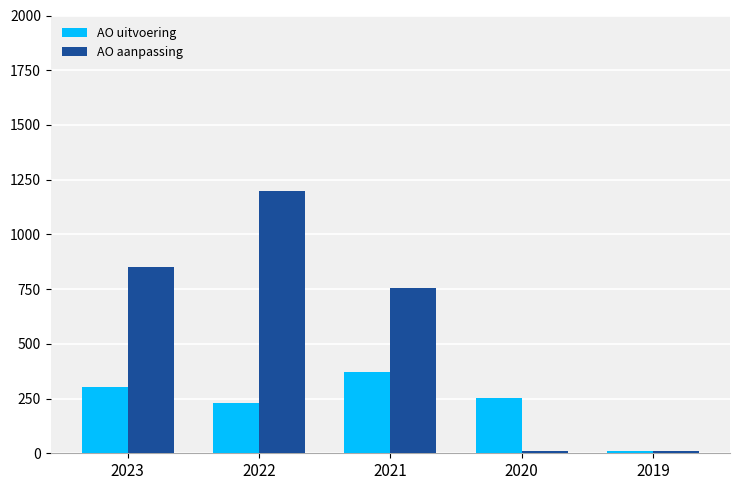

At which label does AO uitvoering reach its minimum?

2019